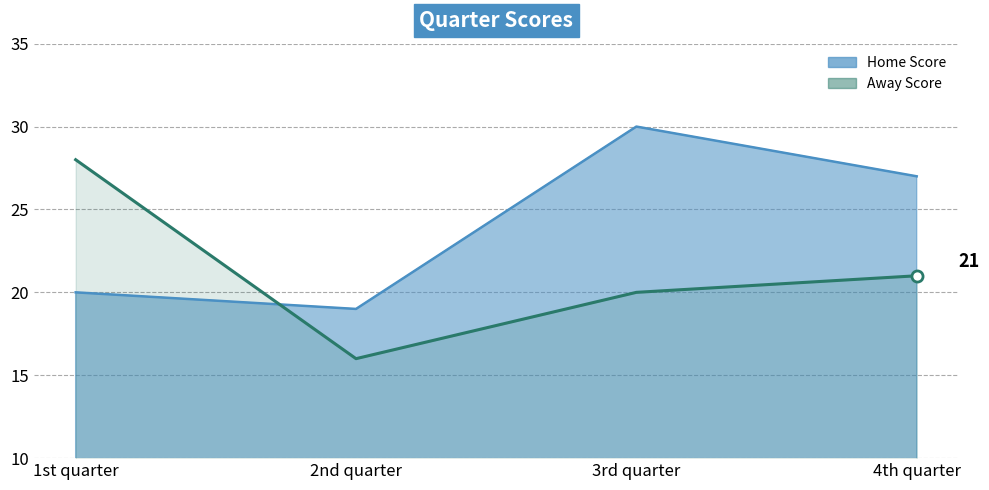

How many intersections are there between Home Score and Away Score?

1